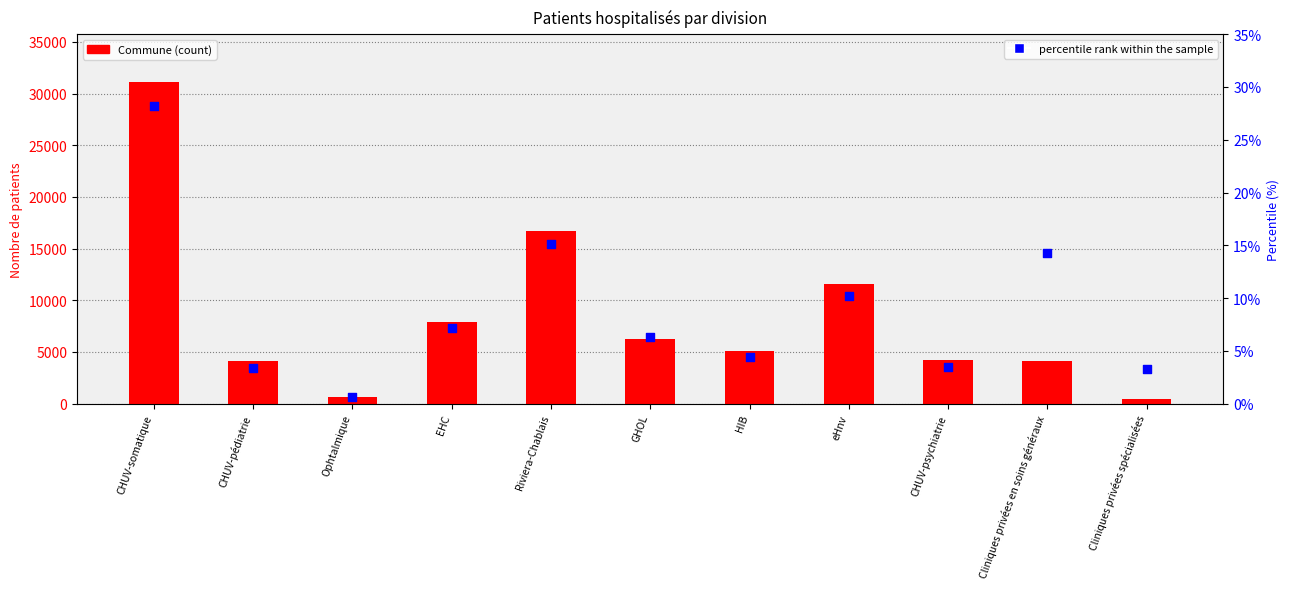

What is the total value across all series at CHUV-psychiatrie?

4188.5